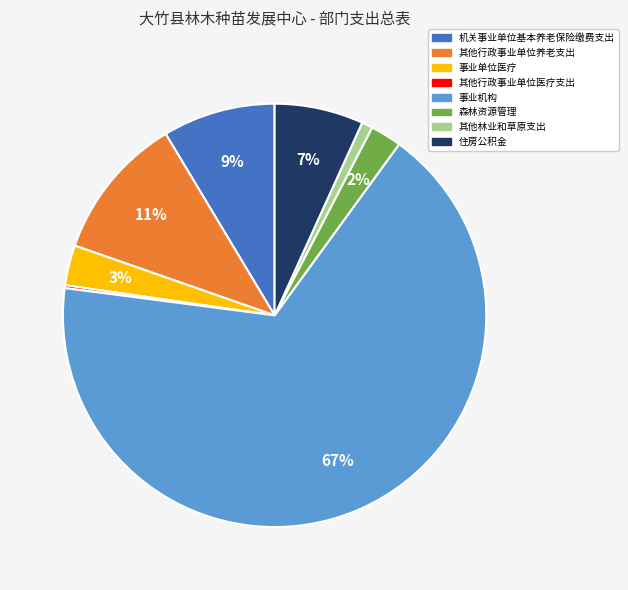

Combined, do 住房公积金 and 其他行政事业单位养老支出 account for over 50%?

No